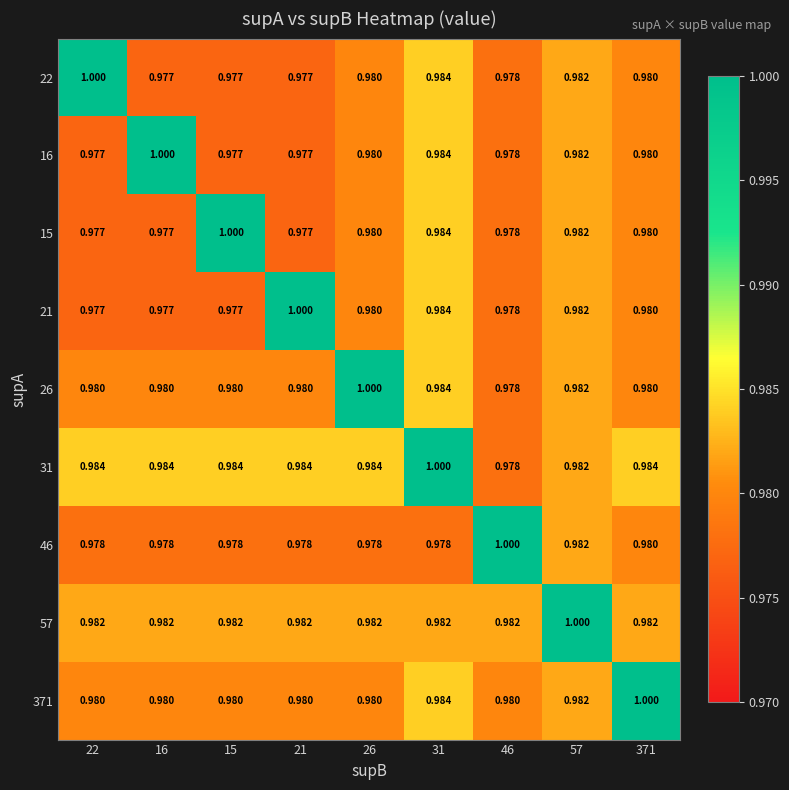

Rank the series by their maximum value, from highest to lowest.

22, 16, 15, 21, 26, 31, 46, 57, 371